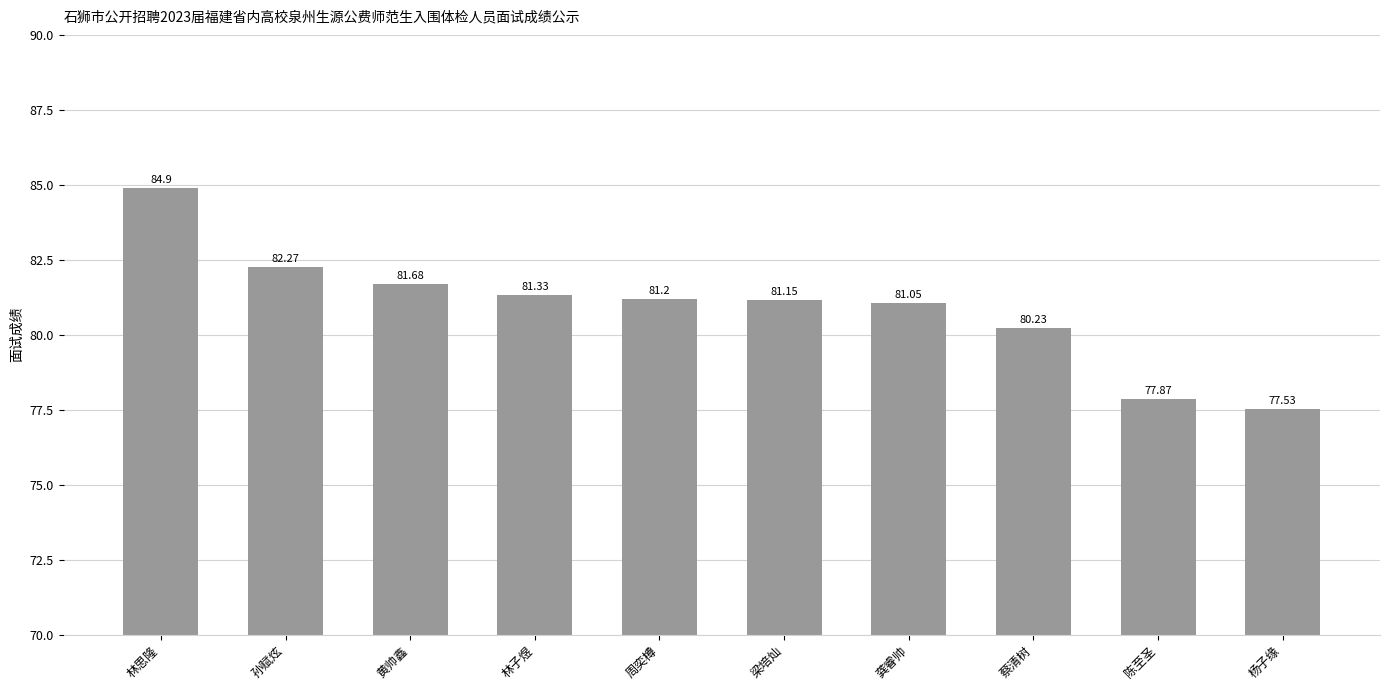

Are the bars grouped side by side (vs. stacked)?

No